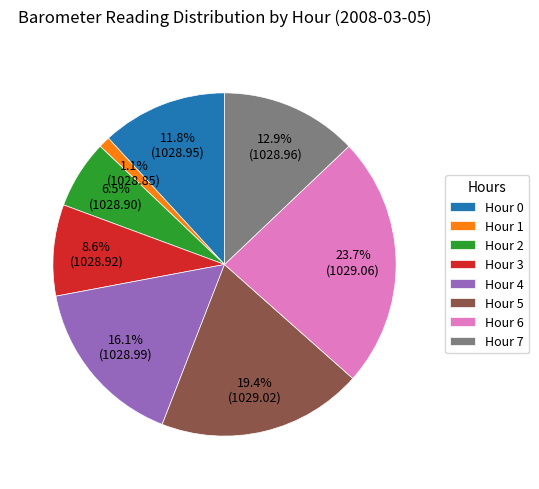

What is the total percentage of Hour 0 and Hour 3?

20.4%